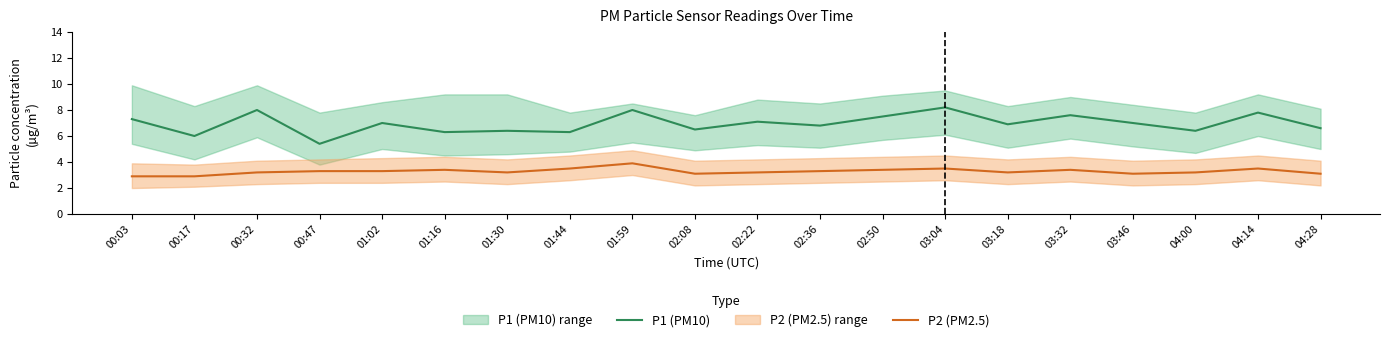

What is the maximum value shown in the chart?

8.2